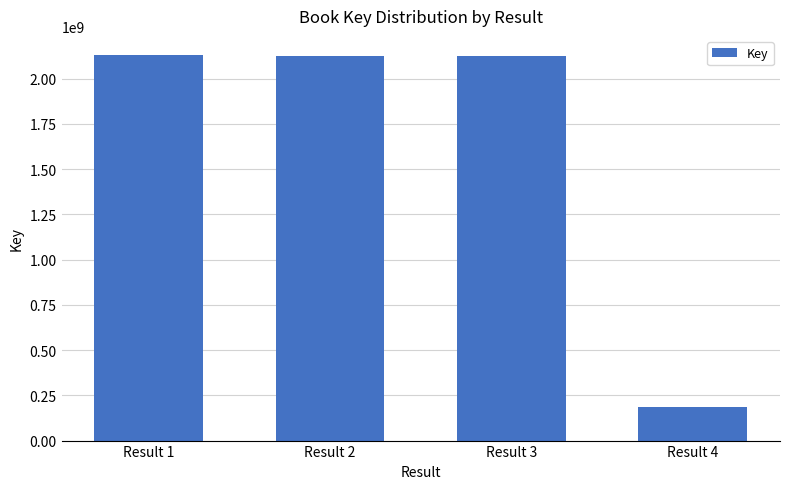

Where does the data first go above 2124652977?

Result 1